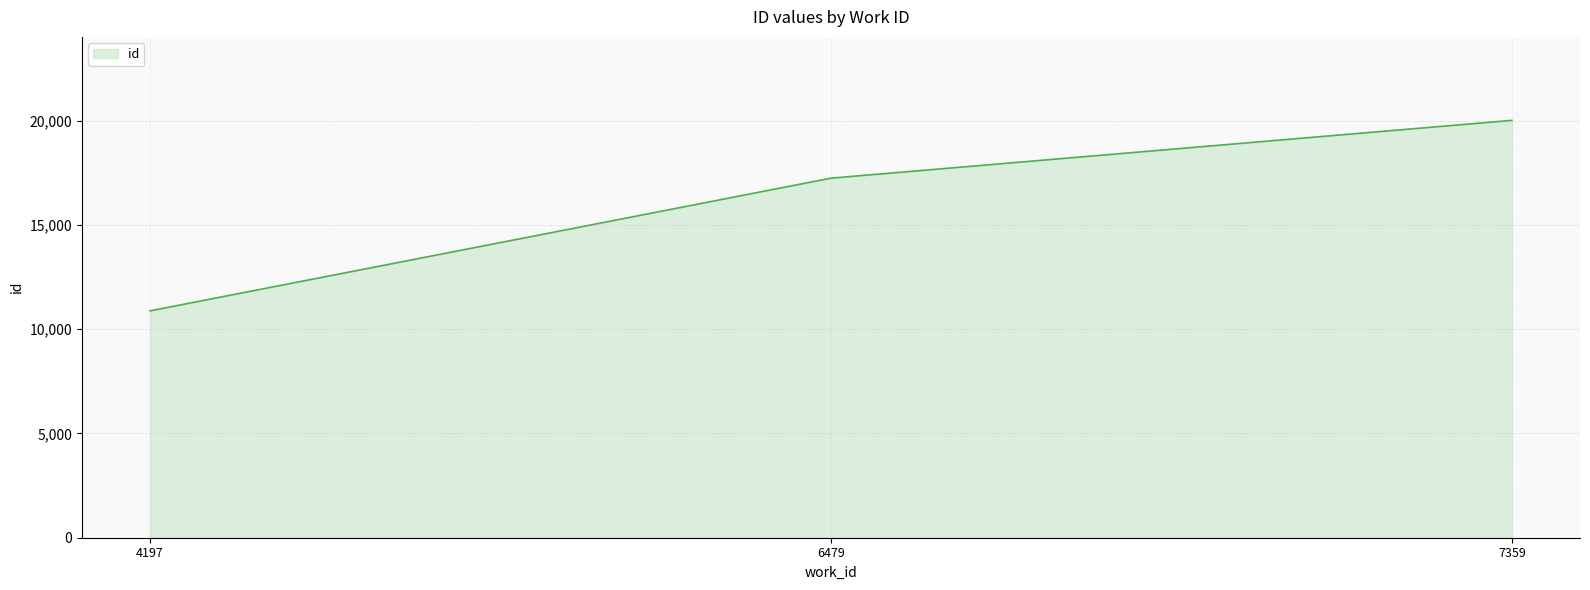

How many values are below 17242?

1